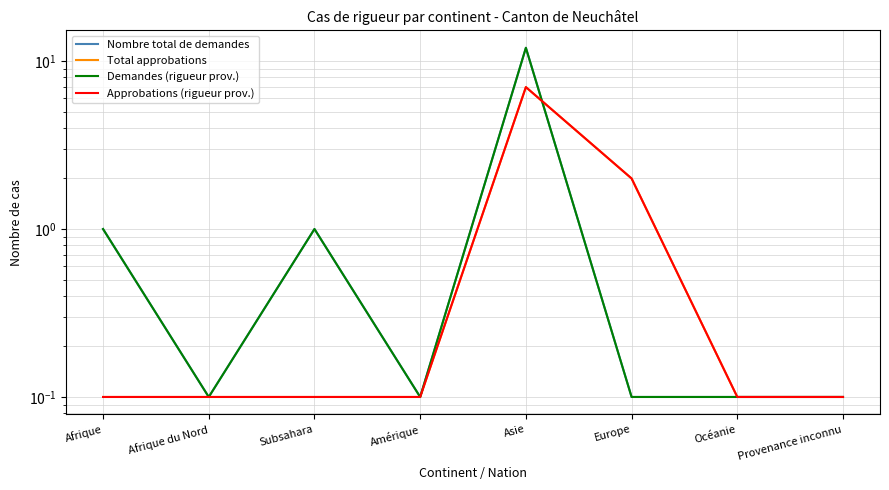

True or false: Total approbations and Approbations (rigueur prov.) cross at least once.

False